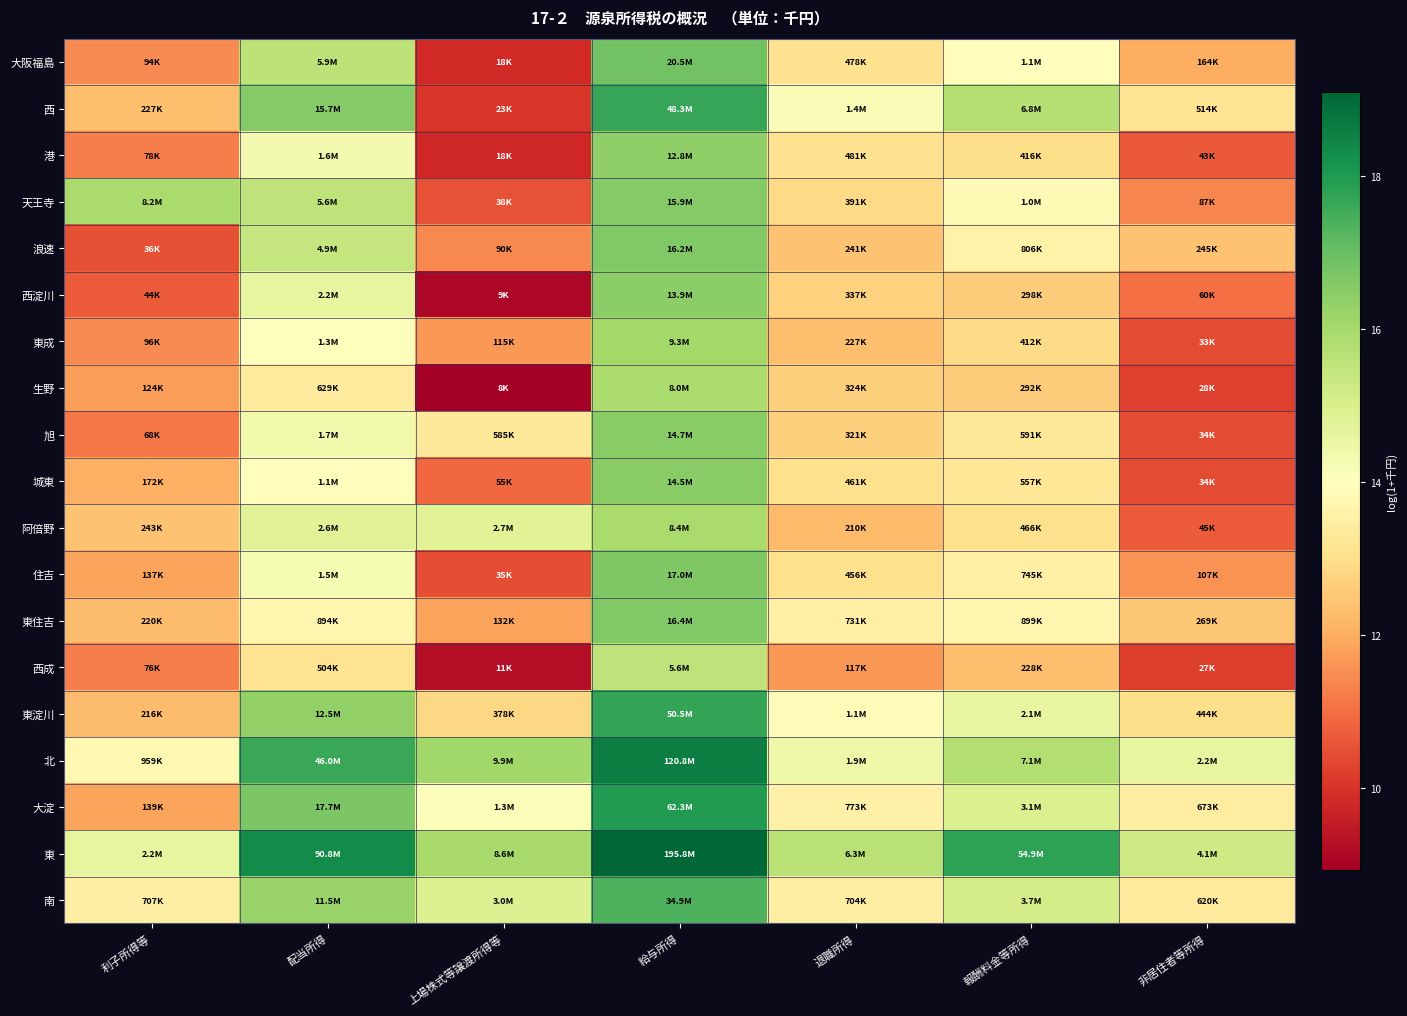

Rank the series by their maximum value, from lowest to highest.

西成, 生野, 阿倍野, 東成, 港, 西淀川, 城東, 旭, 天王寺, 浪速, 東住吉, 住吉, 大阪福島, 南, 西, 東淀川, 大淀, 北, 東